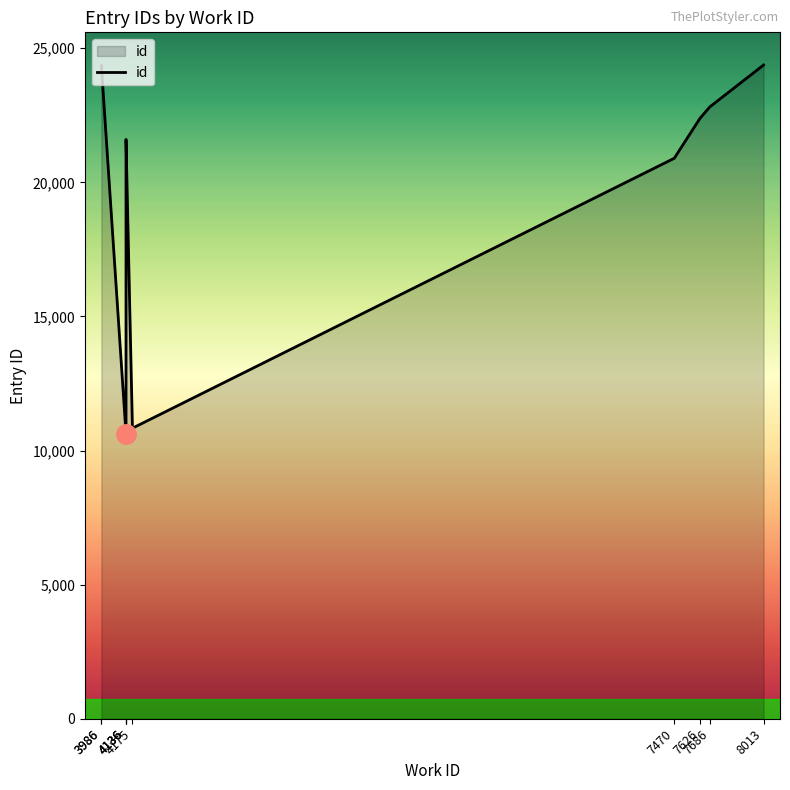

At which category does the data reach its first local valley?

4136